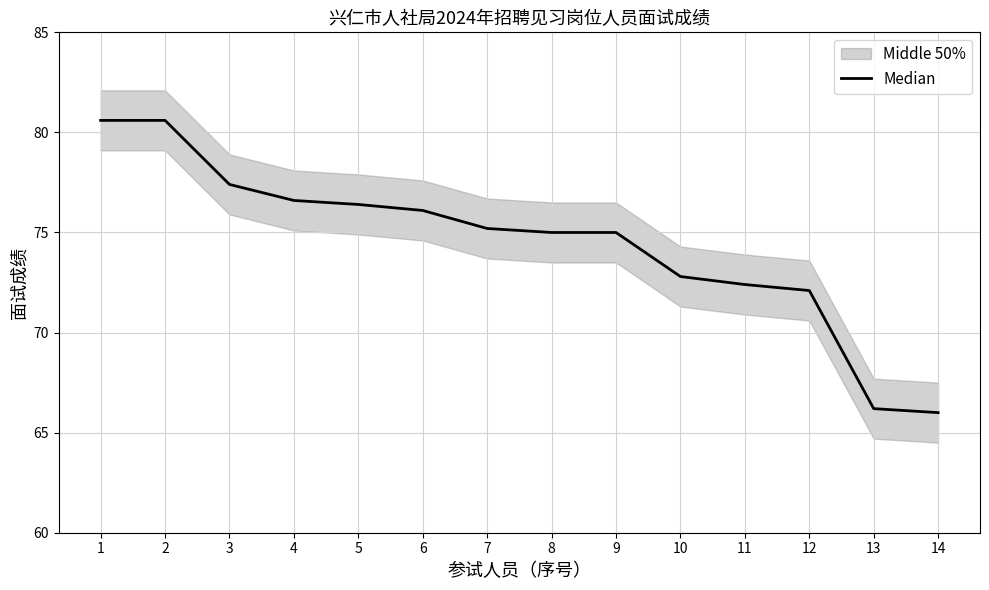

What is the change in value from 5 to 7?

-1.2